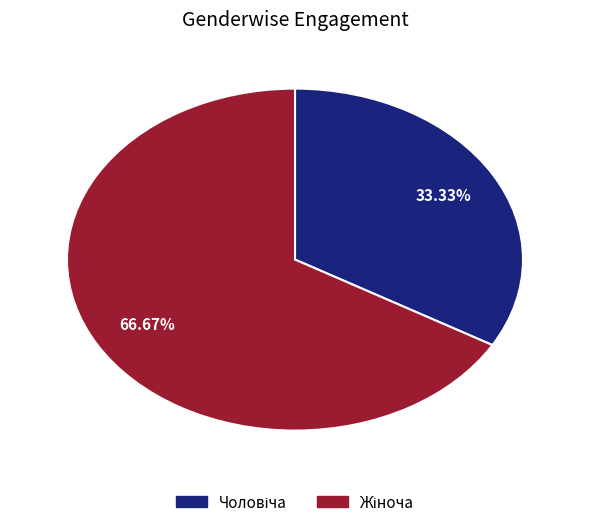

To the nearest percent, what percentage of the pie is Жіноча?

67%